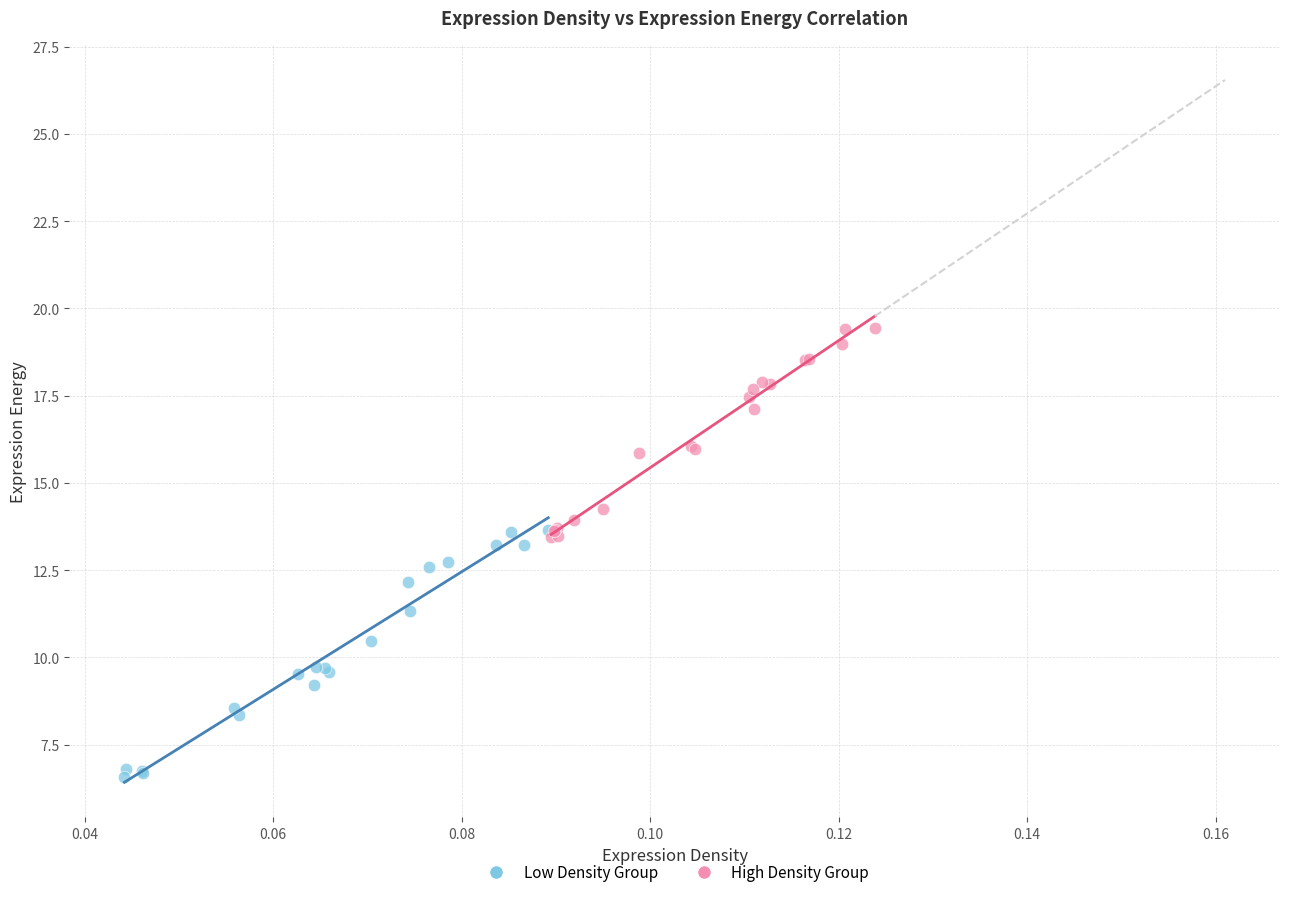

Which series contains the lowest Y value?

Low Density Group